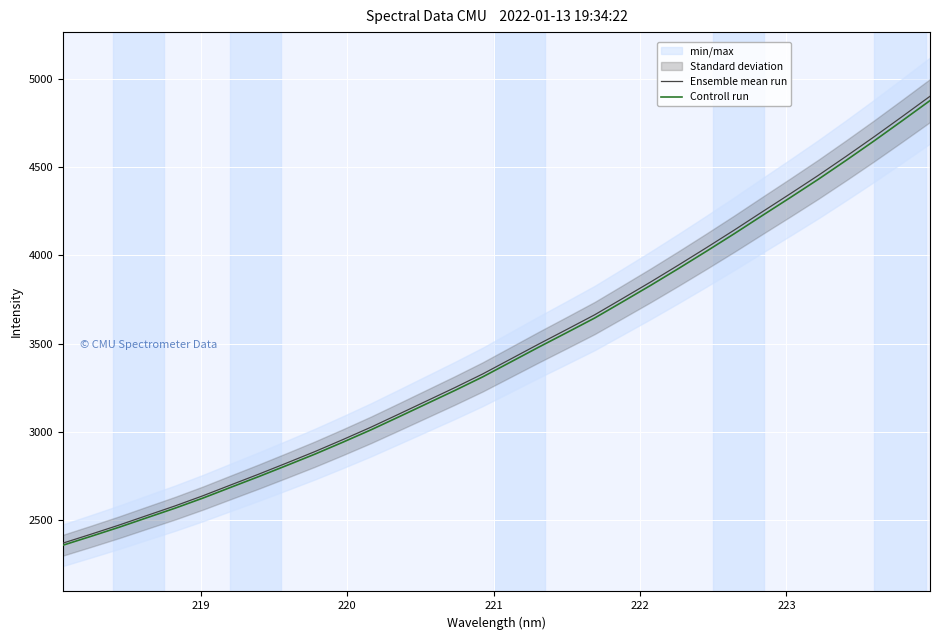

Count the number of data series in this chart.

2